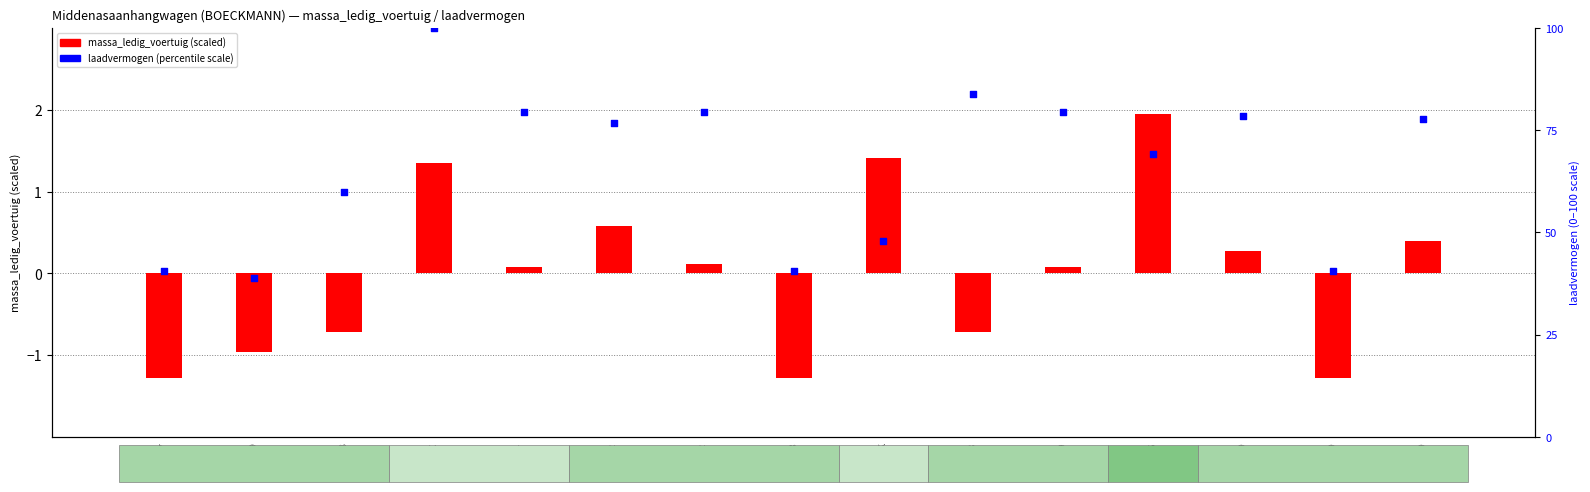

Which series reaches the minimum Y coordinate?

massa_ledig_voertuig